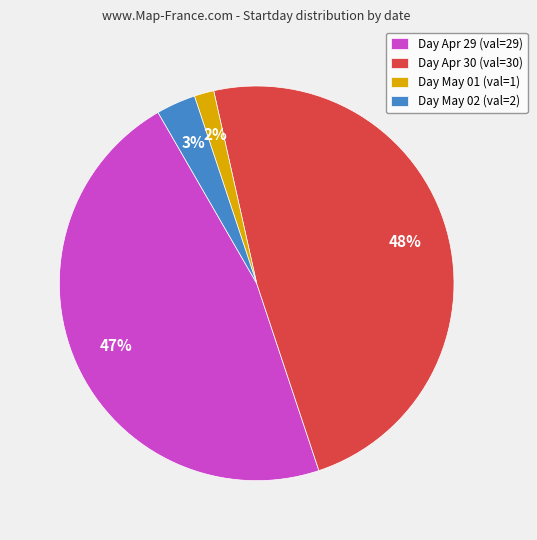

What is the smallest slice in the pie chart?

Day May 01 (val=1)